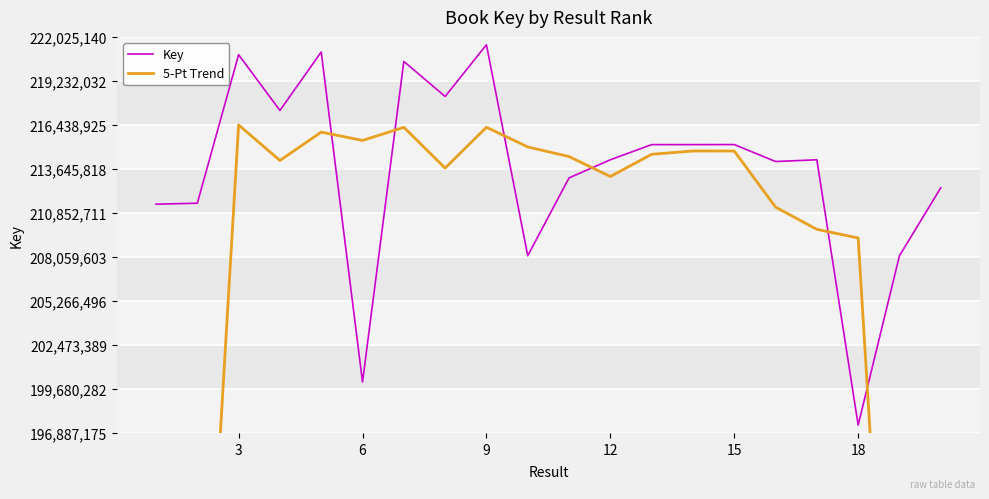

What is the lowest value of the Key series?

197387175